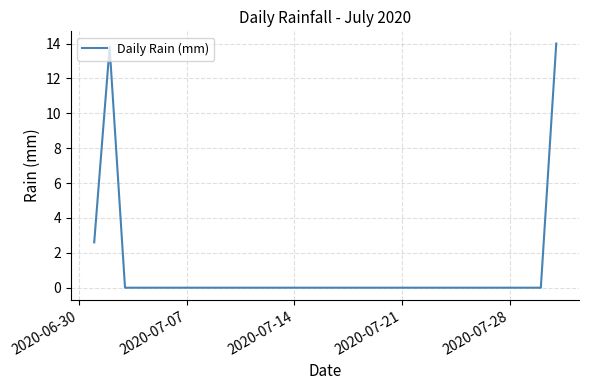

What is the difference between the maximum and minimum values?

14.0